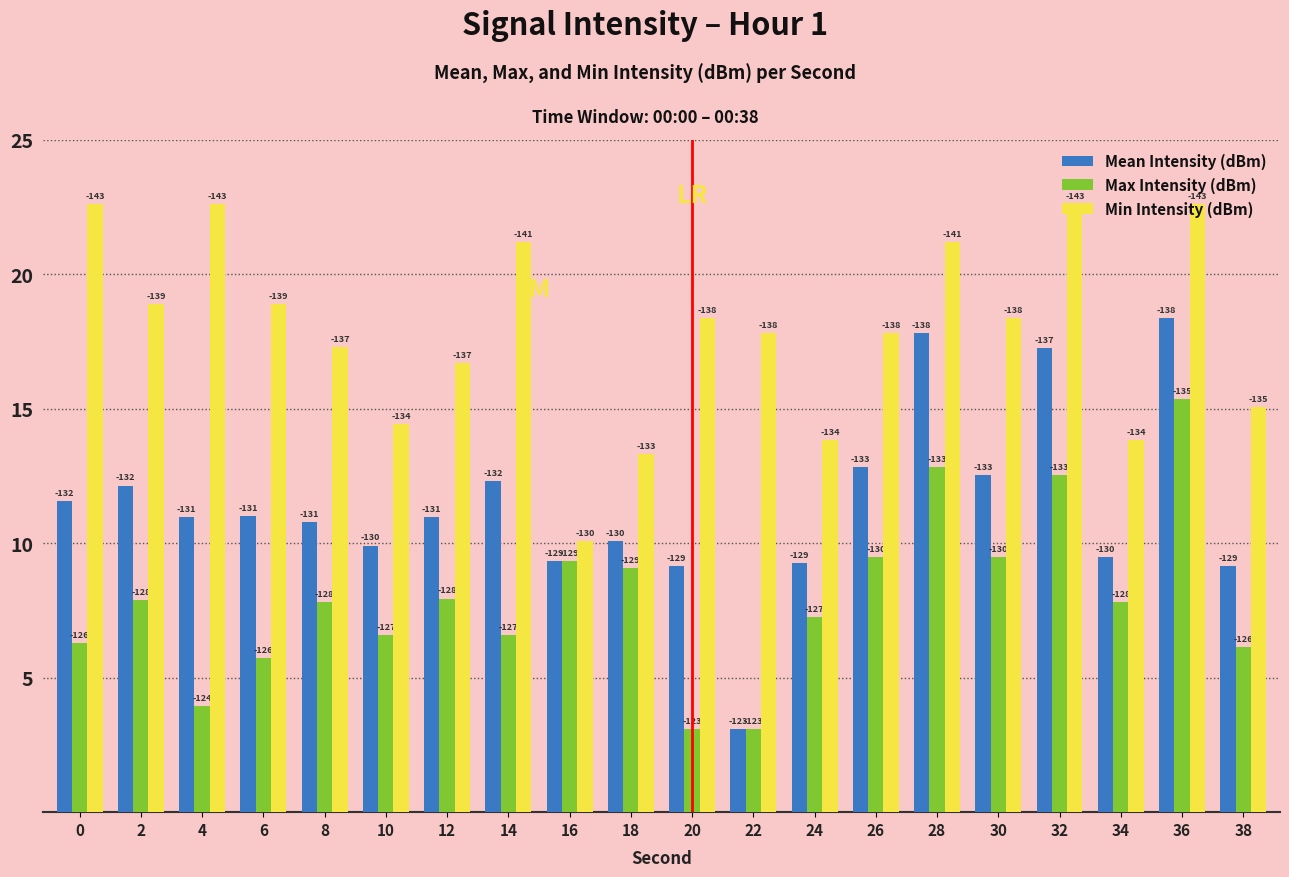

Is it true that Max Intensity (dBm) equals 5.1 at 8?

False